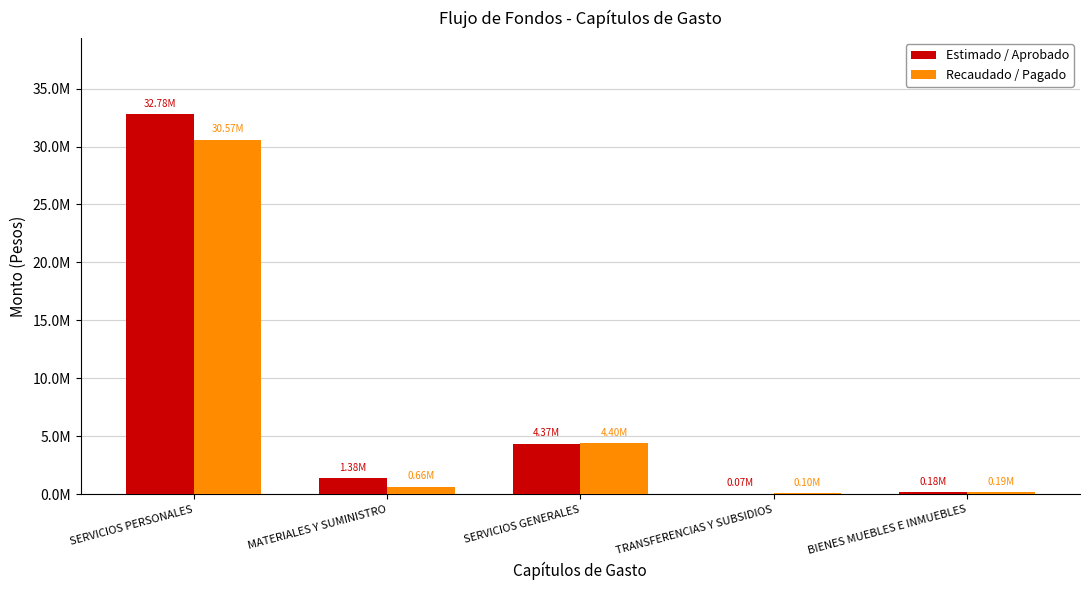

At MATERIALES Y SUMINISTRO, list the series in order from largest to smallest.

Estimado / Aprobado, Recaudado / Pagado